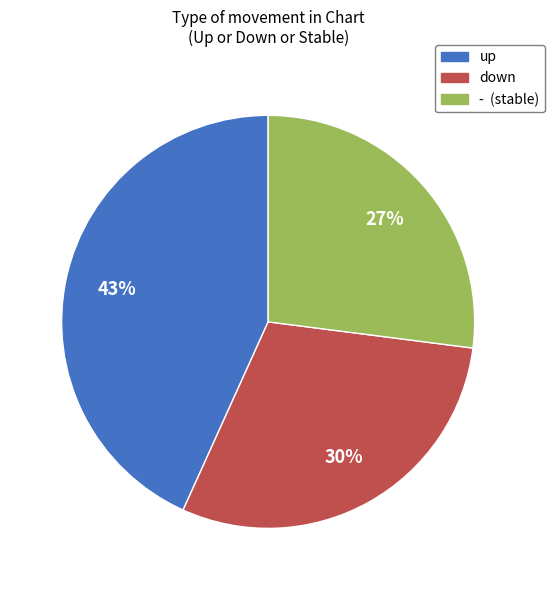

What is the smallest slice in the pie chart?

-